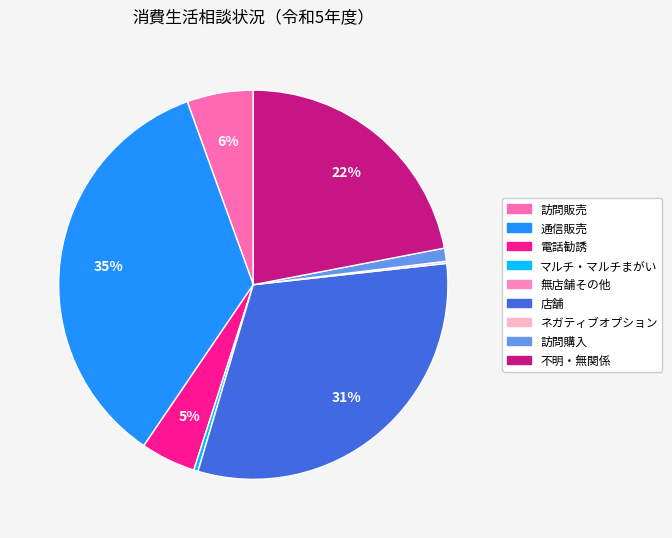

The 訪問販売 slice represents 18% of the pie. True or false?

False